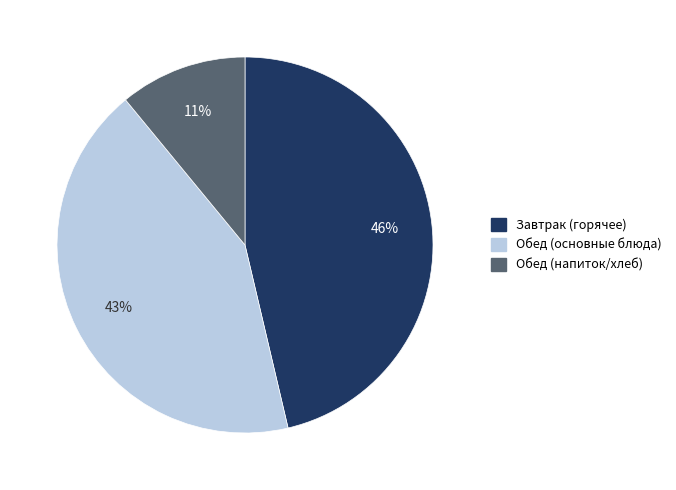

To the nearest percent, what portion does Обед (основные блюда) represent?

43%